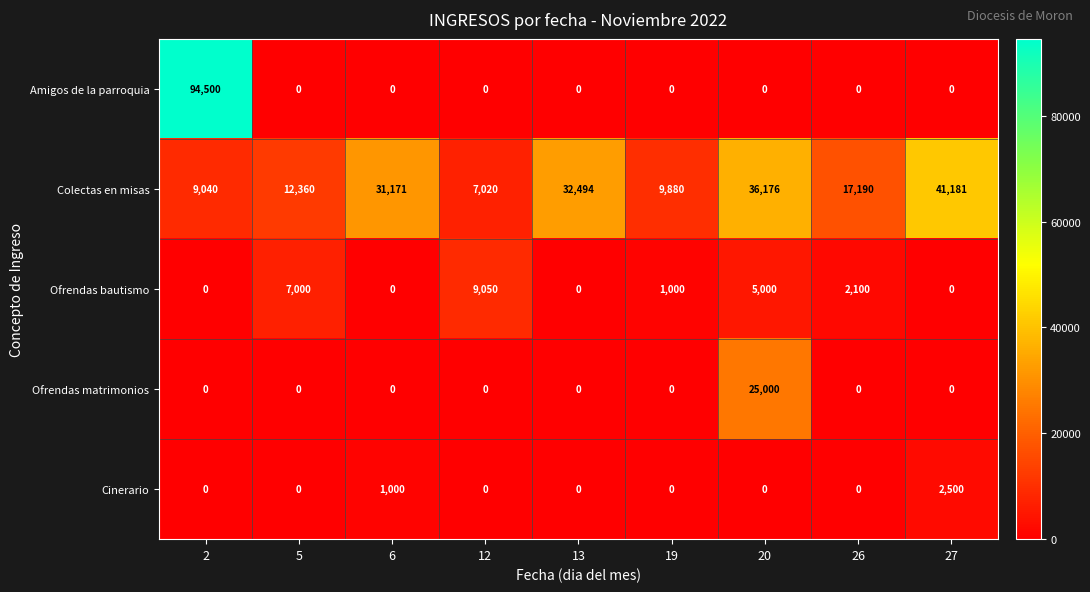

What is the average value of the Ofrendas bautismo series?

2683